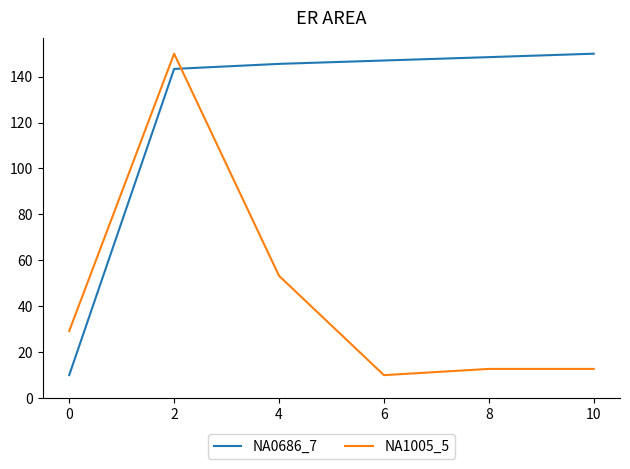

What is the difference between the highest and lowest values at 6?

137.0